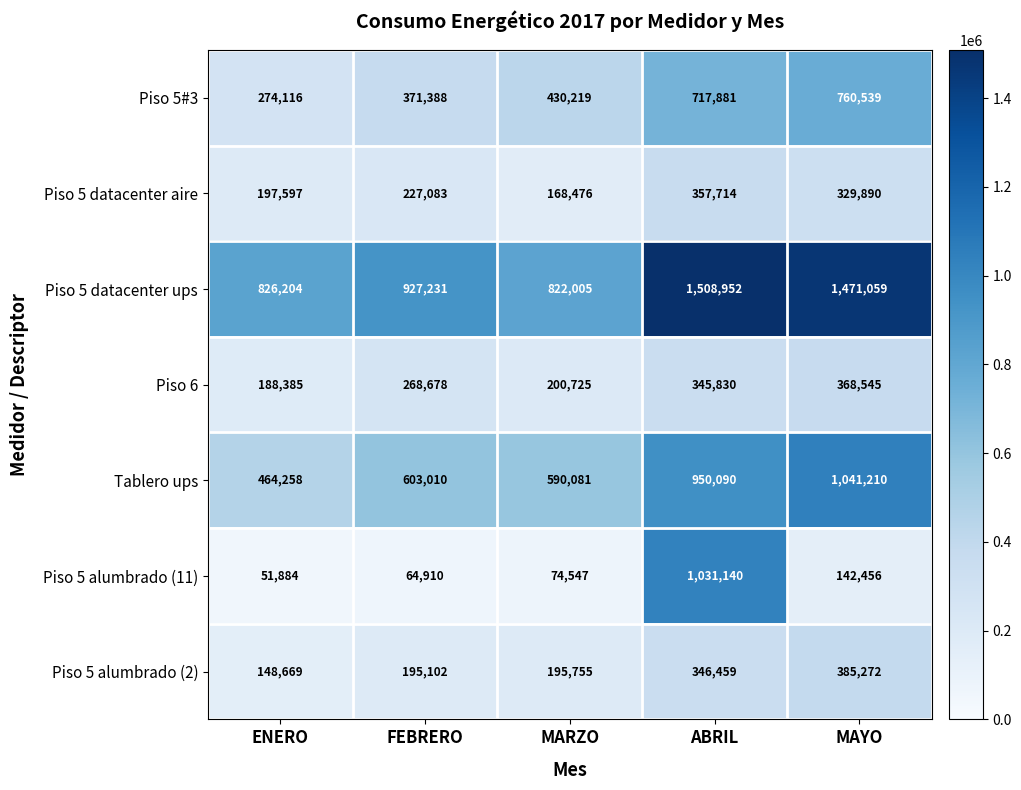

The Piso 5 datacenter ups series shows 217240 at FEBRERO. True or false?

False